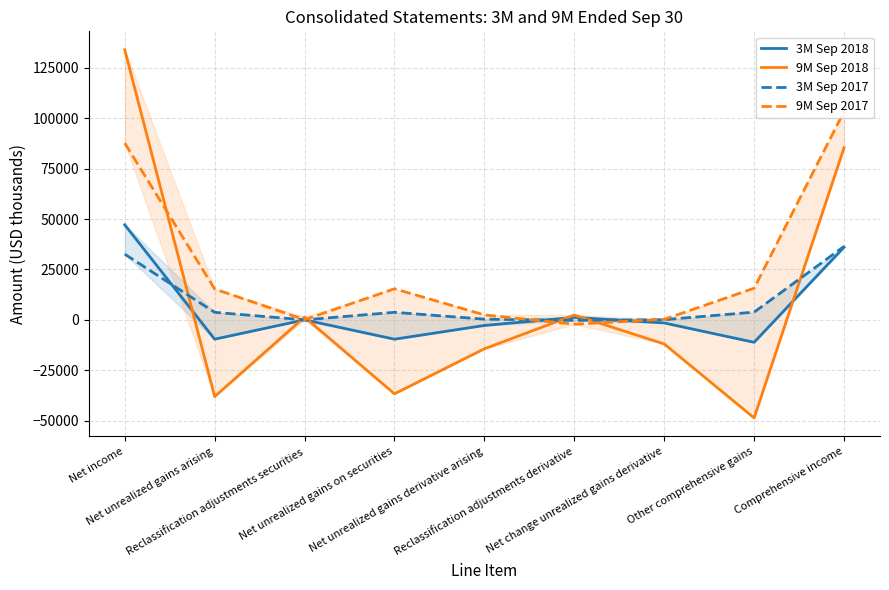

What are all the series names shown in the legend?

3M Sep 2018, 9M Sep 2018, 3M Sep 2017, 9M Sep 2017